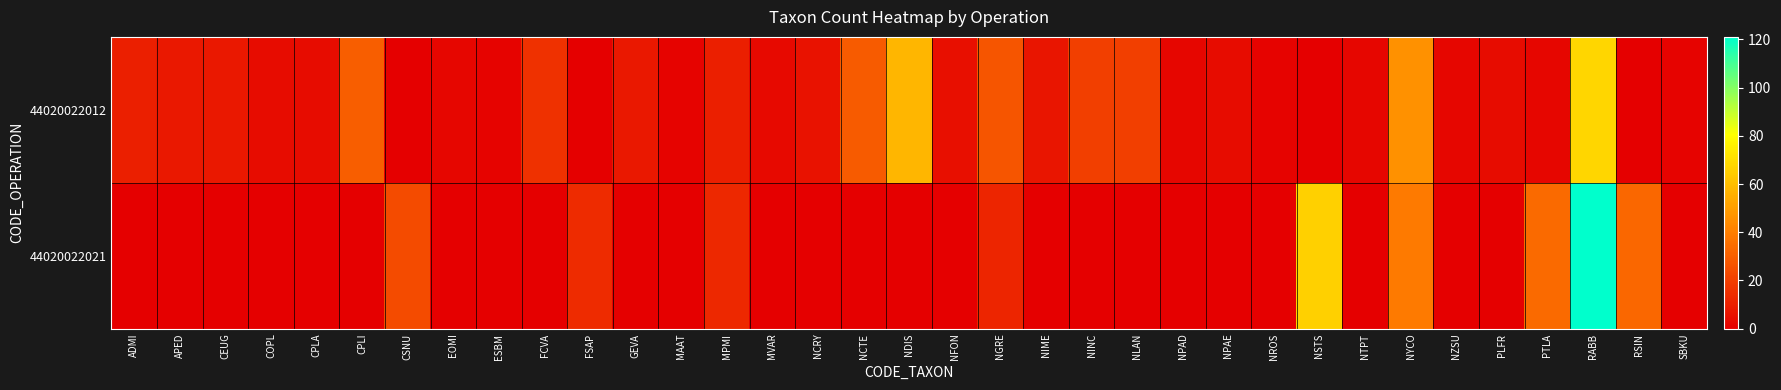

Count the number of categories in the chart.

35